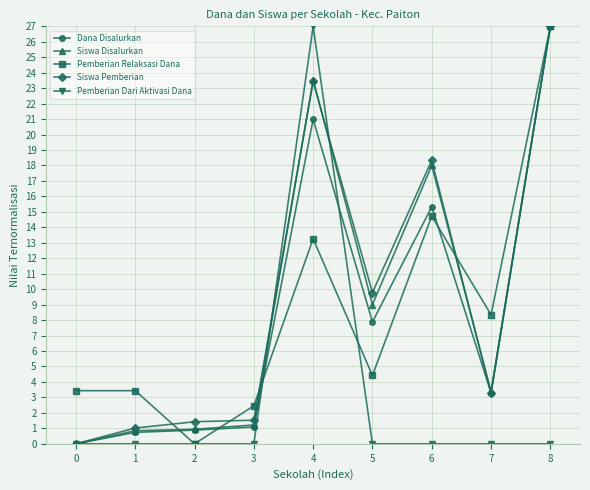

What is the total value across all series at 1?

6.0